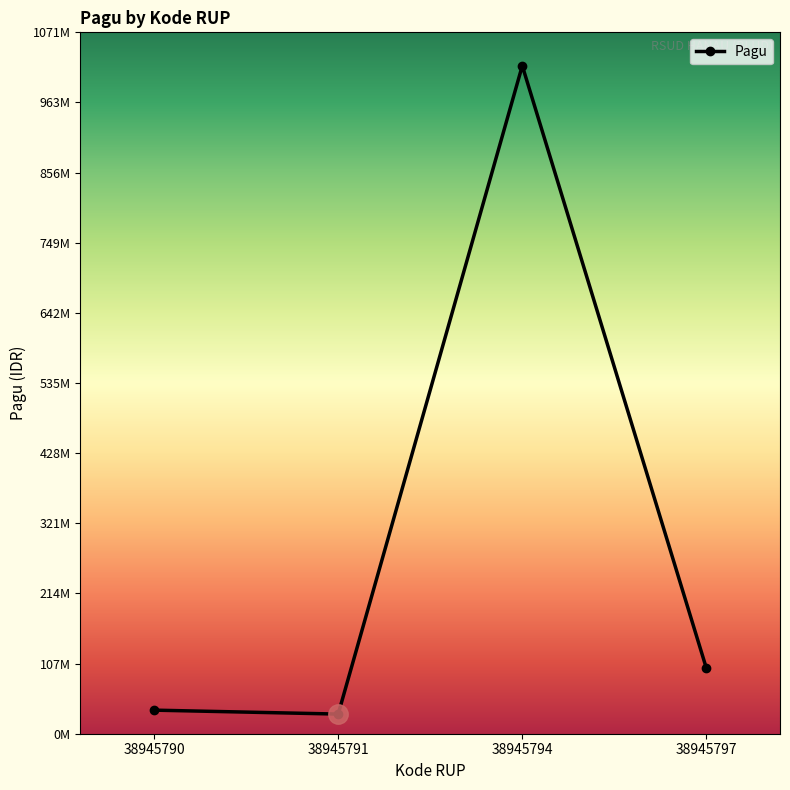

Does the chart have visible grid lines?

No